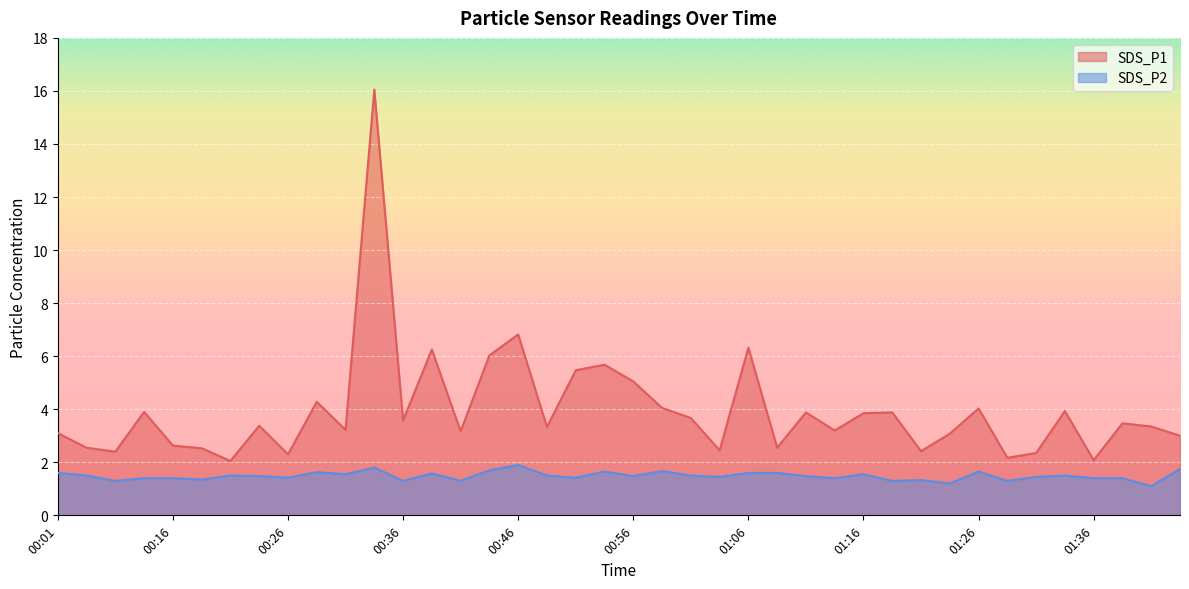

Does the chart display data point markers on the line(s)?

No